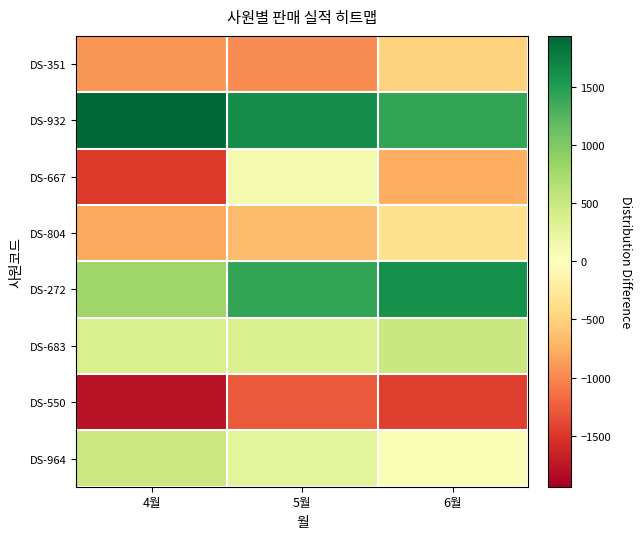

At which category is the sum across all series the highest?

5월